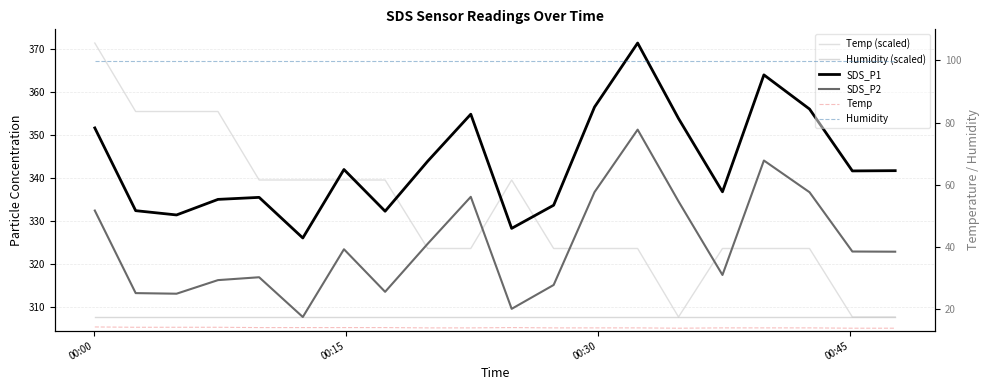

What is the sum of all SDS_P2 values?

6487.5